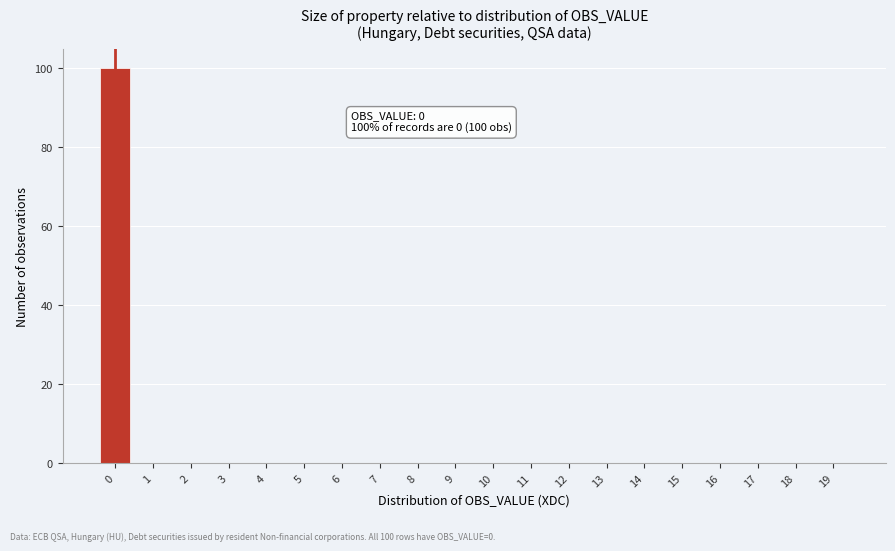

Reading right to left, what are all the values shown in this chart?

19=0	18=0	17=0	16=0	15=0	14=0	13=0	12=0	11=0	10=0	9=0	8=0	7=0	6=0	5=0	4=0	3=0	2=0	1=0	0=100